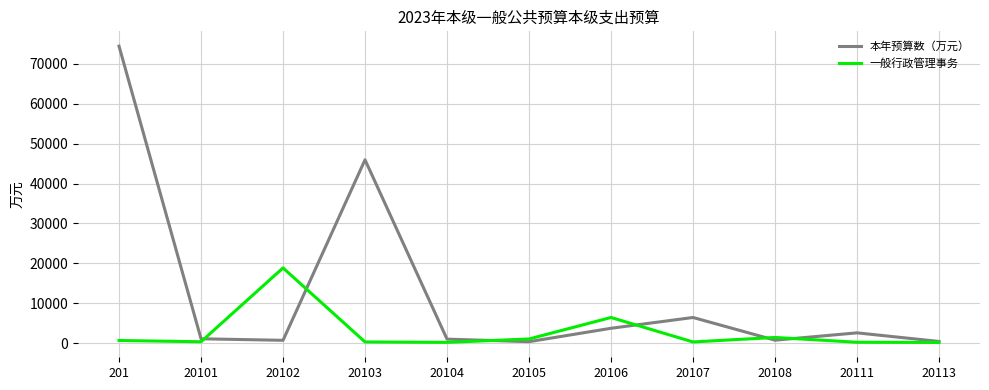

How many lines are shown in the chart?

2